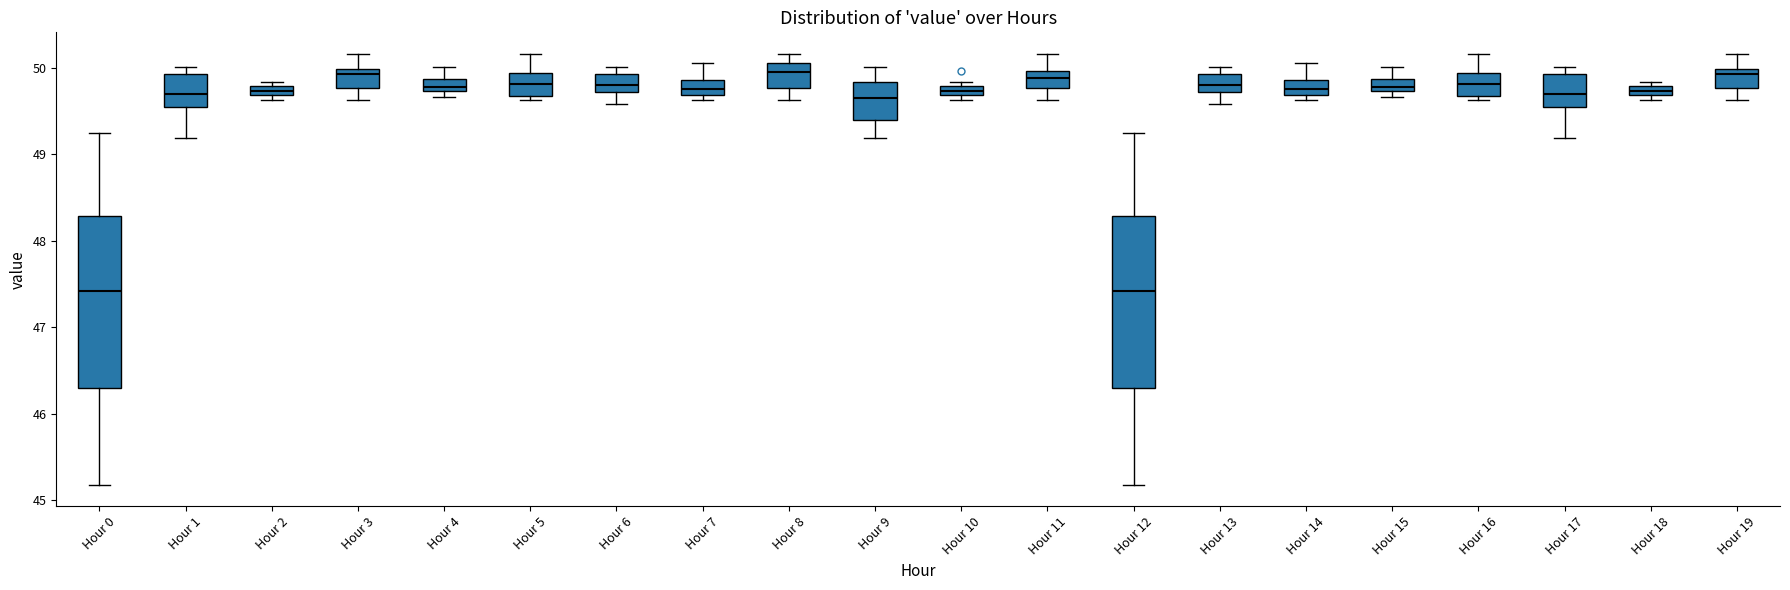

Where does the median line of the box for Hour 1 sit on the y-axis? The values are not printed on the chart, so give them approximately, as read against the axis.

49.7